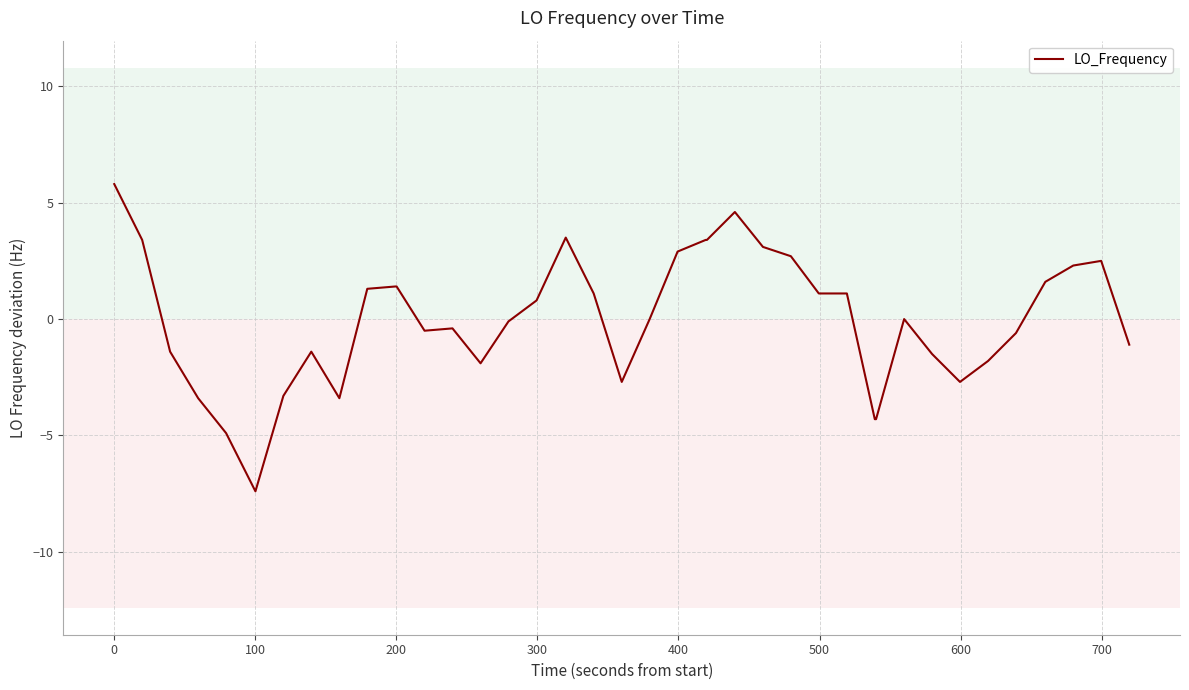

How many lines are shown in the chart?

1